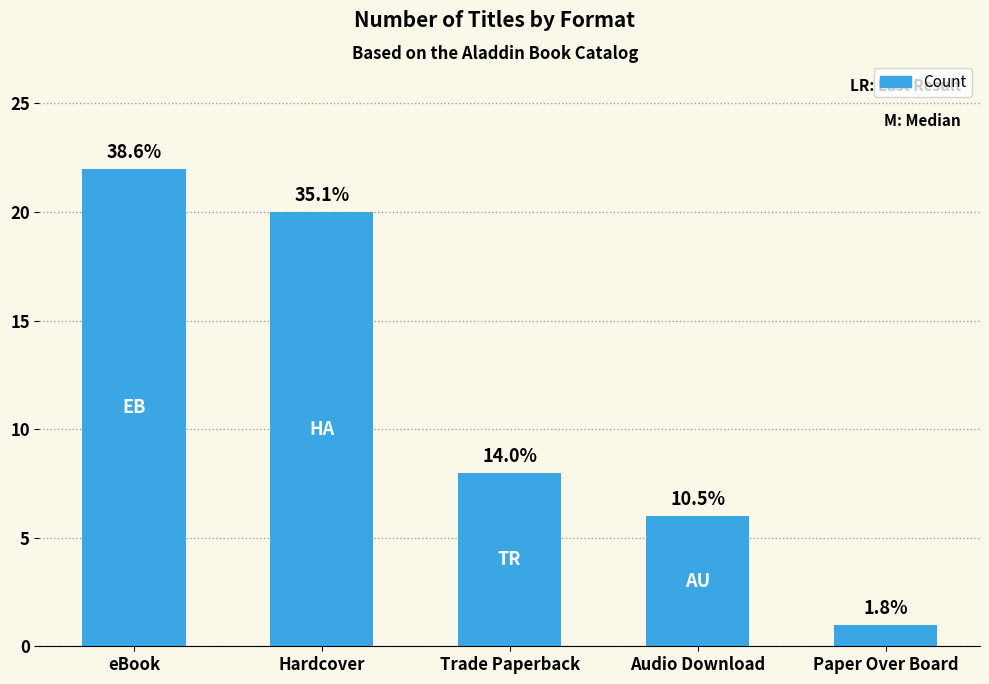

How many bars are there in total?

5